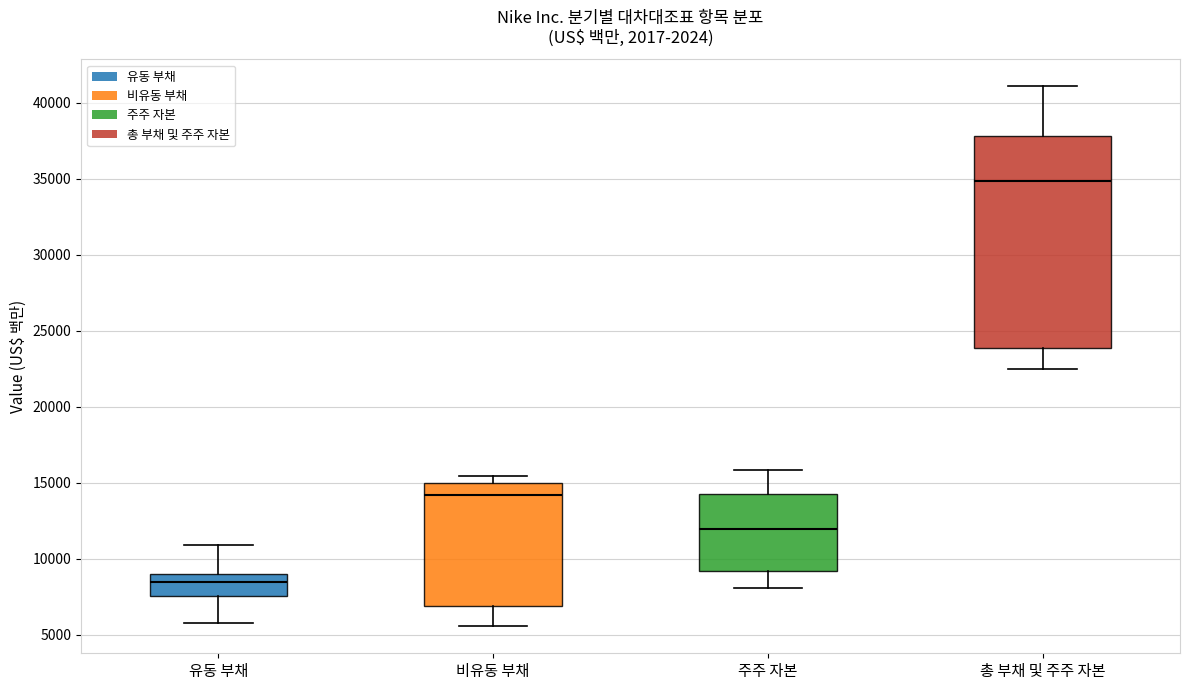

Reading left to right, read every box against the y-axis: the position of its median line, the range the box covers, and the ends of its whiskers. The values are not printed on the chart, so give them approximately, as read against the axis.

유동 부채: median 8500, box 7500 to 9000, whiskers 6000 to 11000
비유동 부채: median 14000, box 7000 to 15000, whiskers 5500 to 15500
주주 자본: median 12000, box 9000 to 14500, whiskers 8000 to 16000
총 부채 및 주주 자본: median 35000, box 24000 to 38000, whiskers 22500 to 41000